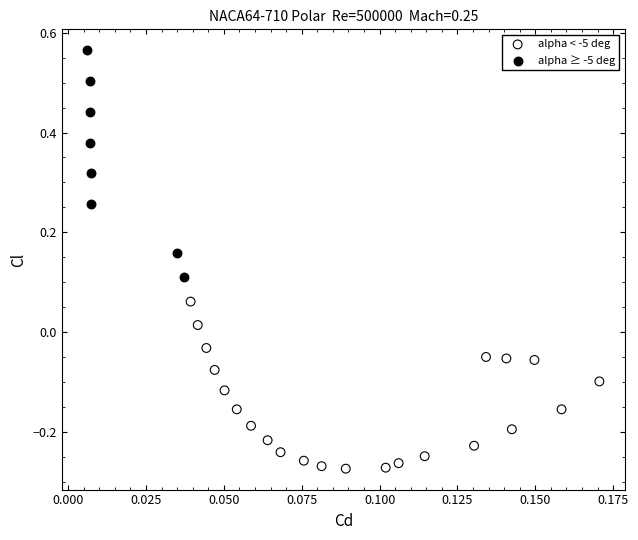

What are all the series names shown in the legend?

alpha < -5 deg, alpha ≥ -5 deg